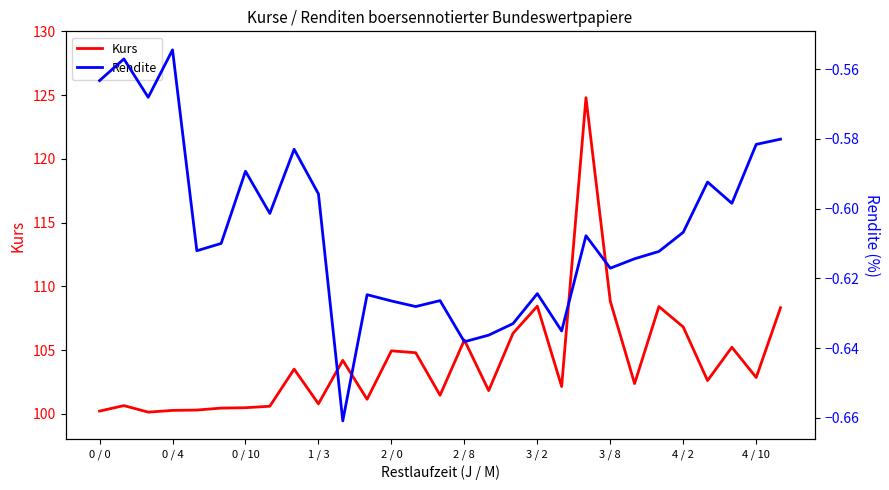

In Kurs, how many points are higher than both neighbors (excluding endpoints)?

9